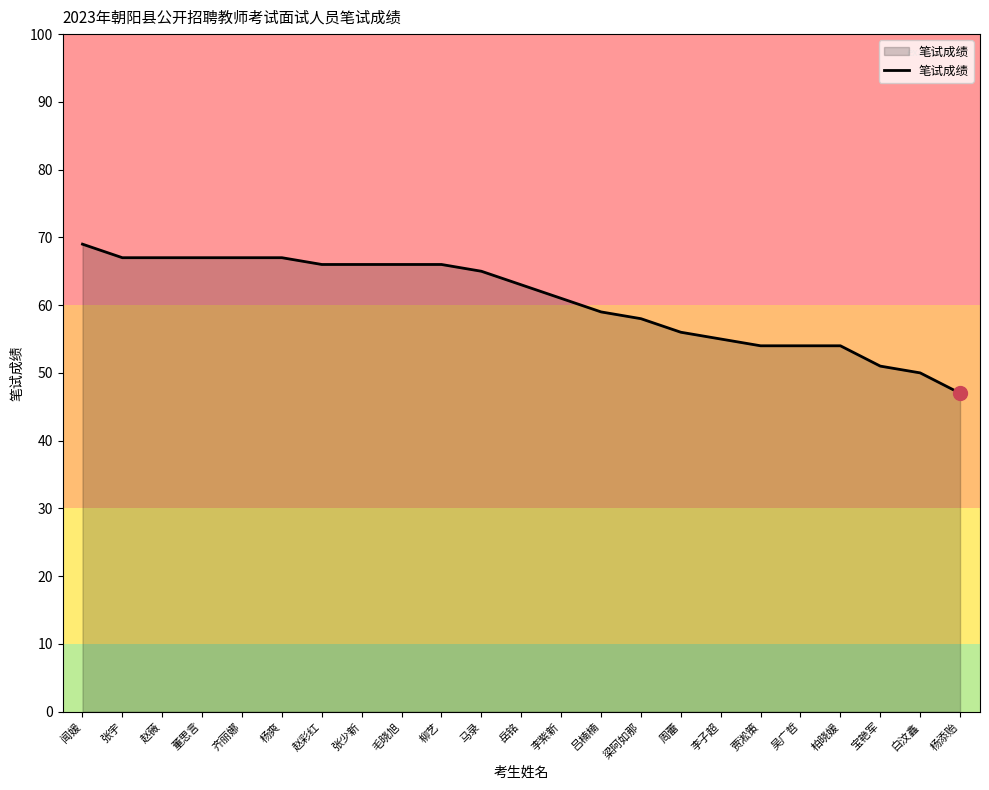

What is the sum of all values?

1395